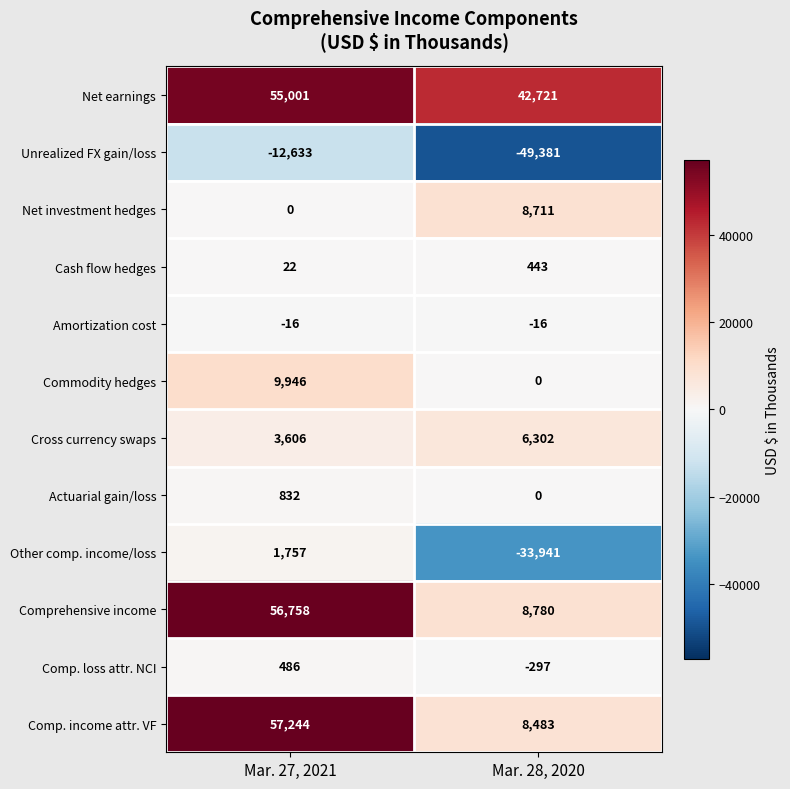

True or false: Actuarial gain/loss has a value of 832 at Mar. 27, 2021.

True